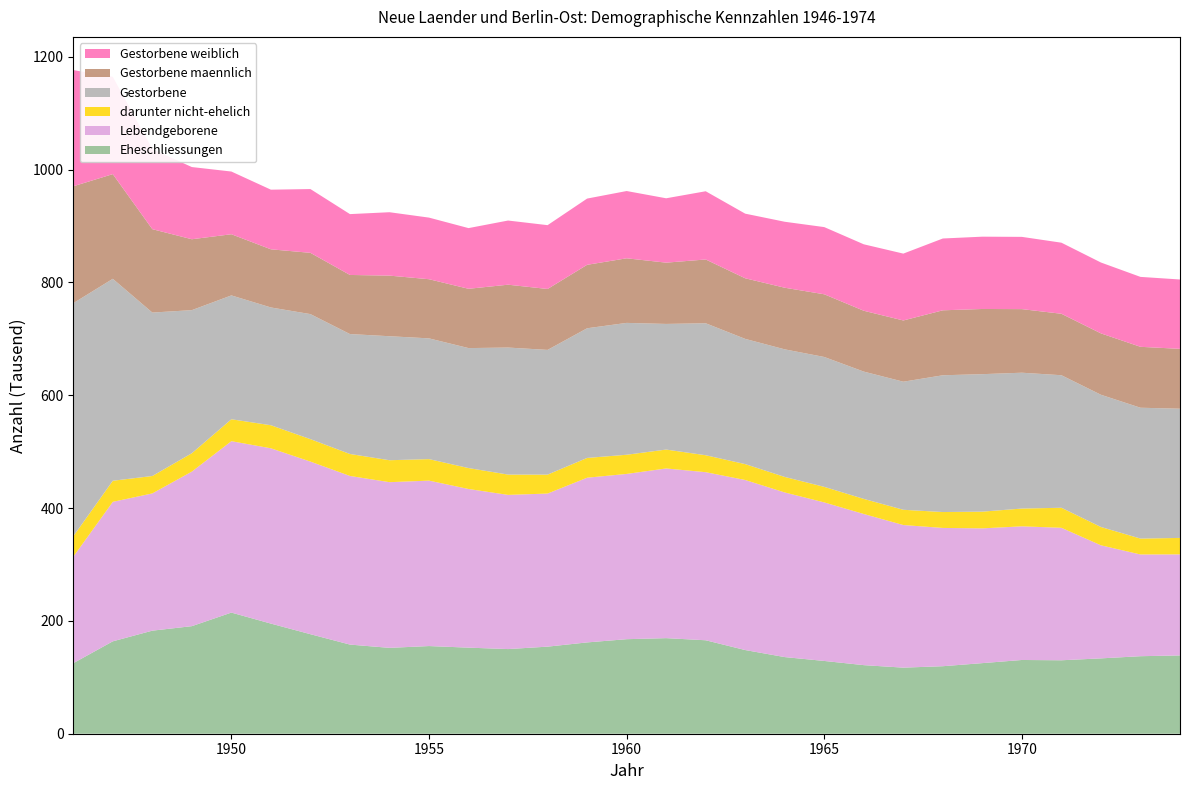

Reading left to right, extract all data points from this chart.

Eheschliessungen: 125026	163795	182697	190675	214744	195220	176421	158020	152224	155410	152580	150069	154361	161863	167583	169438	165677	148330	135855	129002	121571	117146	119676	125151	130723	130205	133575	137419	138816
Lebendgeborene: 188679	247275	243311	274022	303866	310772	306004	298933	293715	293280	281282	273327	271405	291980	292985	300818	297982	301472	291867	281058	267958	252817	245143	238910	236929	234870	200443	180336	179127
darunter nicht-ehelich: 36323	37374	30868	32573	38859	40874	39786	38951	38911	38128	37088	36020	33578	35057	33991	33489	30029	28157	27500	27566	26772	27037	28170	29644	31522	35506	32475	28197	29178
Gestorbene: 413240	358035	289747	253658	219582	208800	221676	212627	219832	214066	212698	225179	221113	229898	233759	222739	233995	222001	226191	230254	225663	227068	242473	243732	240821	234953	234425	231960	229062
Gestorbene maennlich: 207211	185550	147829	125679	108428	103083	108609	104753	107428	104843	105122	111422	107963	112470	114496	108608	113049	107411	109235	111129	107849	108541	115156	115538	112721	108945	108784	107991	106101
Gestorbene weiblich: 206029	172485	141918	127979	111154	105717	113067	107874	112404	109223	107576	113757	113150	117428	119263	114131	120946	114590	116956	119125	117814	118527	127317	128194	128100	126008	125641	123969	122961